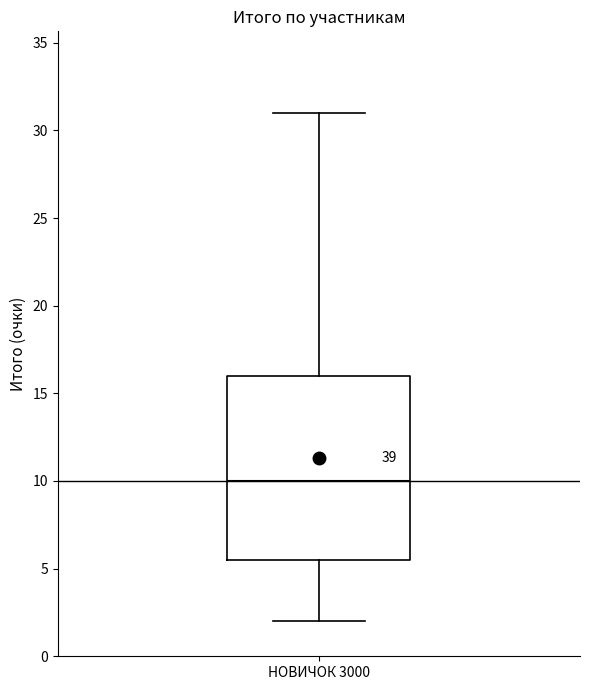

Where does the upper whisker of the box for НОВИЧОК 3000 end on the y-axis? The values are not printed on the chart, so give them approximately, as read against the axis.

31.0